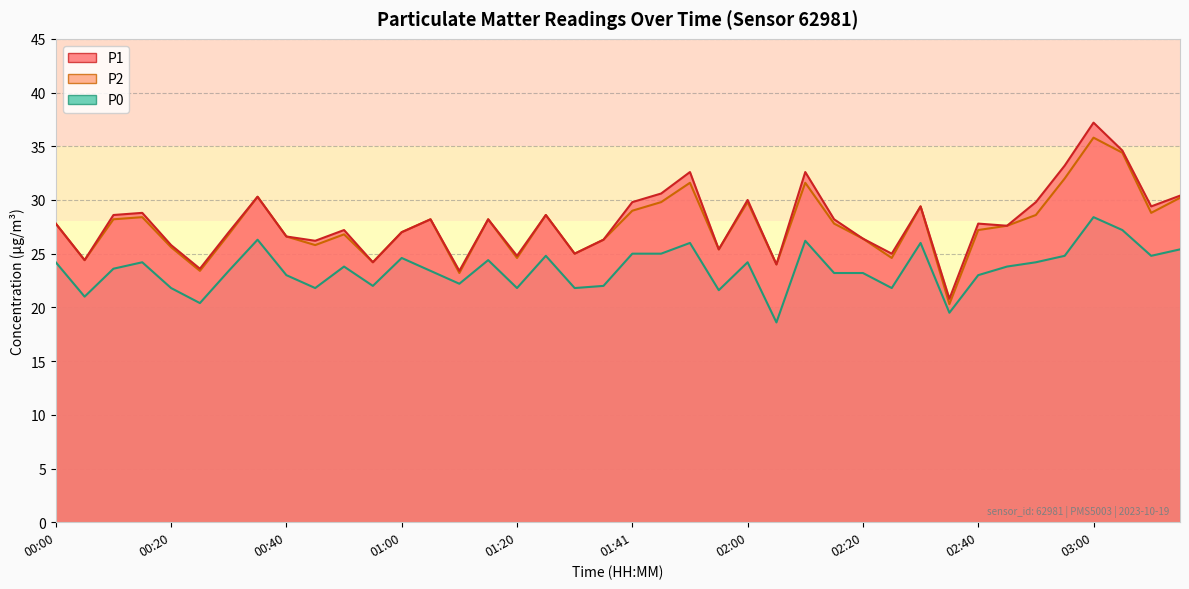

How many categories are shown in the chart?

40